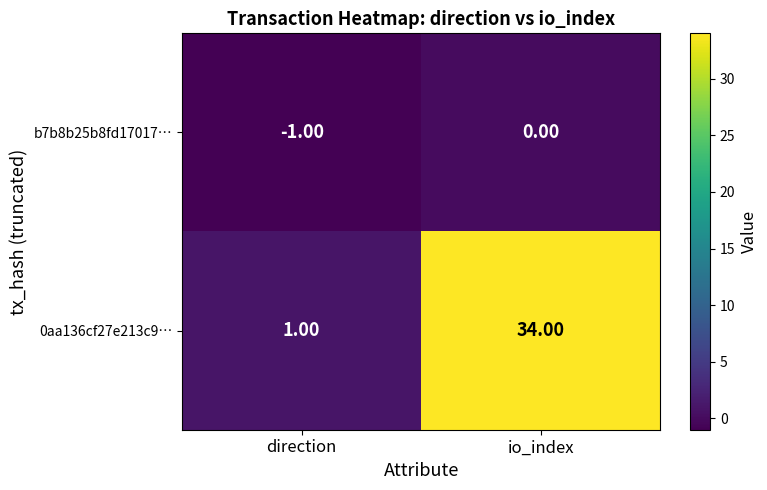

At which category is the sum across all series the highest?

io_index